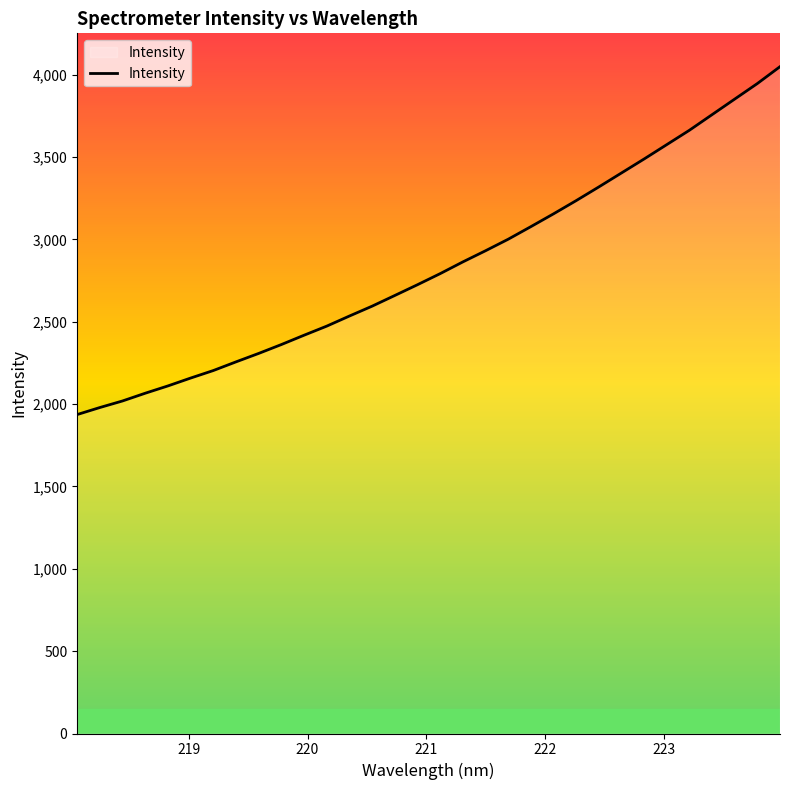

What is the difference between the maximum and minimum values?

2112.1